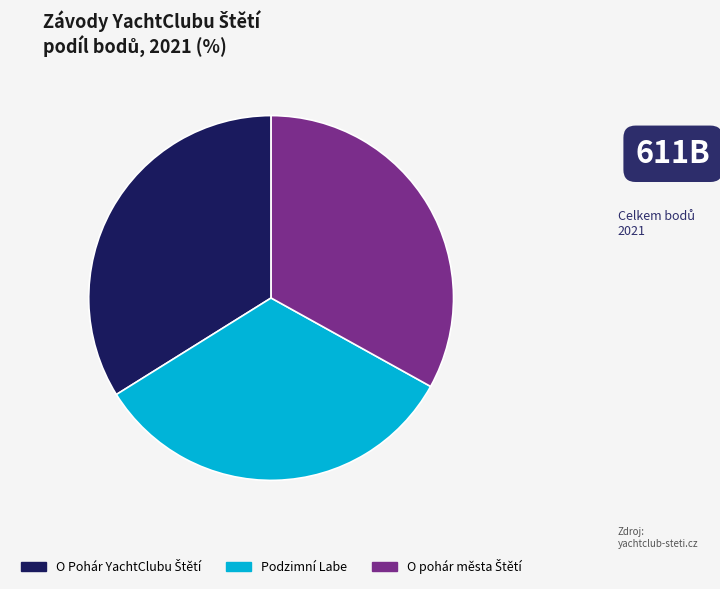

Does Podzimní Labe represent more than half of the total?

No